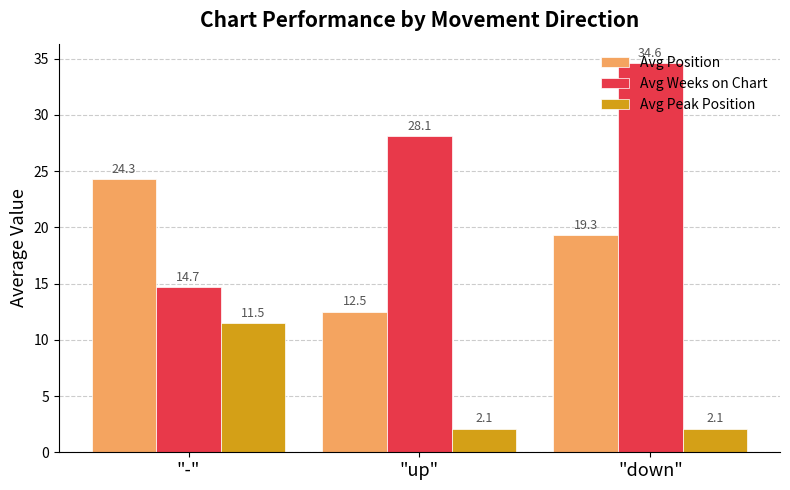

What is the label of the 1st bar from the left?

"-"